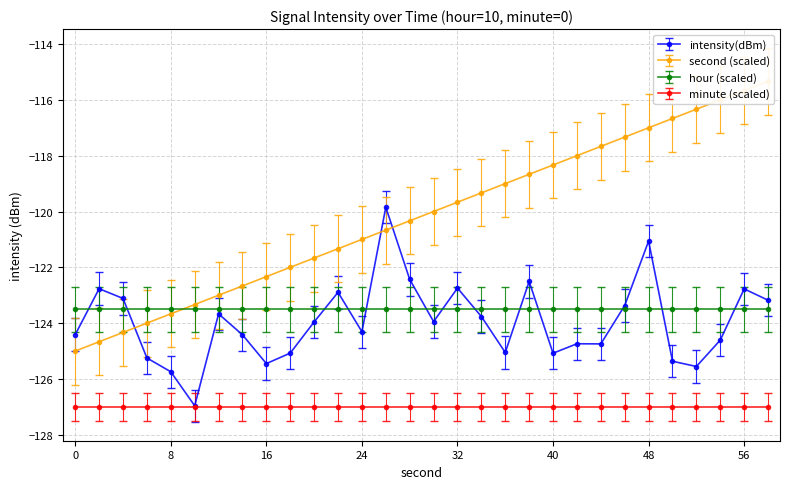

Reading left to right, transcribe all the data shown in this chart.

intensity(dBm): -124.4	-122.8	-123.1	-125.2	-125.7	-127.0	-123.7	-124.4	-125.4	-125.1	-124.0	-122.9	-124.3	-119.8	-122.4	-123.9	-122.7	-123.8	-125.1	-122.5	-125.1	-124.7	-124.7	-123.4	-121.1	-125.4	-125.6	-124.6	-122.8	-123.2
second: -125.0	-124.7	-124.3	-124.0	-123.7	-123.3	-123.0	-122.7	-122.3	-122.0	-121.7	-121.3	-121.0	-120.7	-120.3	-120.0	-119.7	-119.3	-119.0	-118.7	-118.3	-118.0	-117.7	-117.3	-117.0	-116.7	-116.3	-116.0	-115.7	-115.3